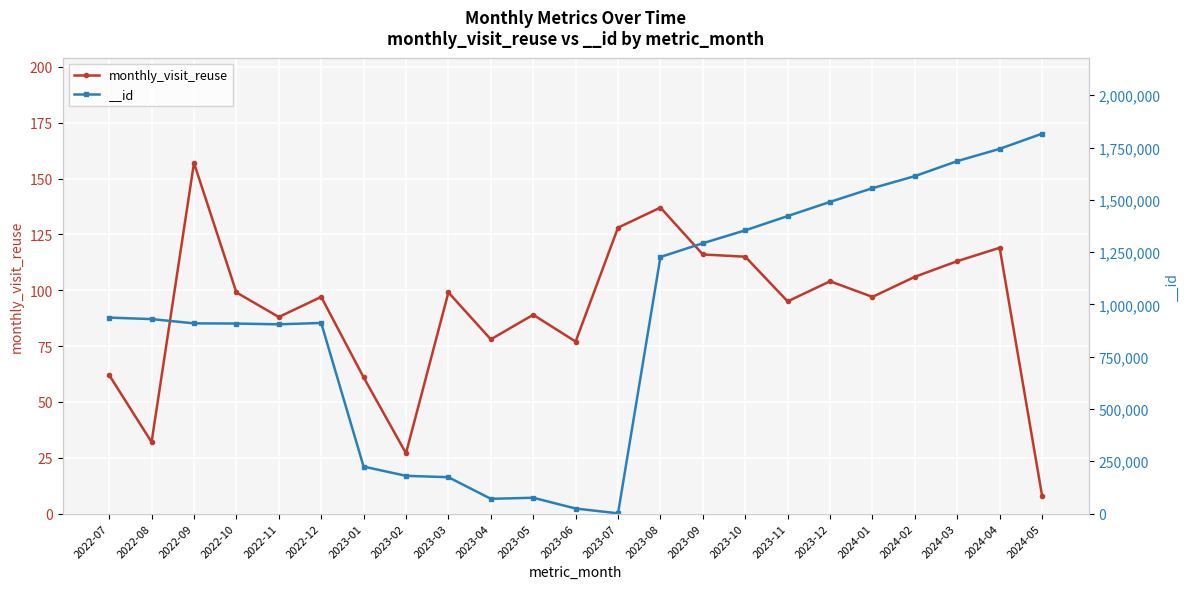

Reading left to right, list all the values displayed in this chart.

2022-07=62	2022-08=32	2022-09=157	2022-10=99	2022-11=88	2022-12=97	2023-01=61	2023-02=27	2023-03=99	2023-04=78	2023-05=89	2023-06=77	2023-07=128	2023-08=137	2023-09=116	2023-10=115	2023-11=95	2023-12=104	2024-01=97	2024-02=106	2024-03=113	2024-04=119	2024-05=8